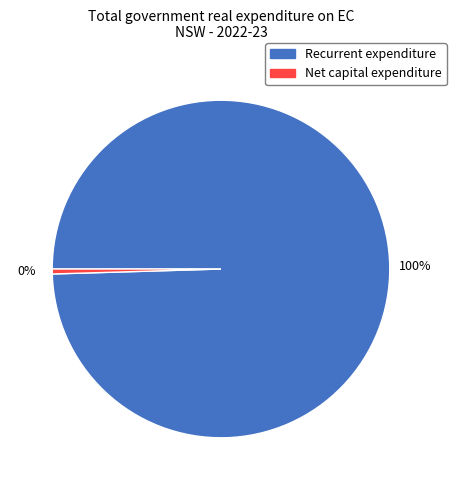

How many slices are in this pie chart?

2